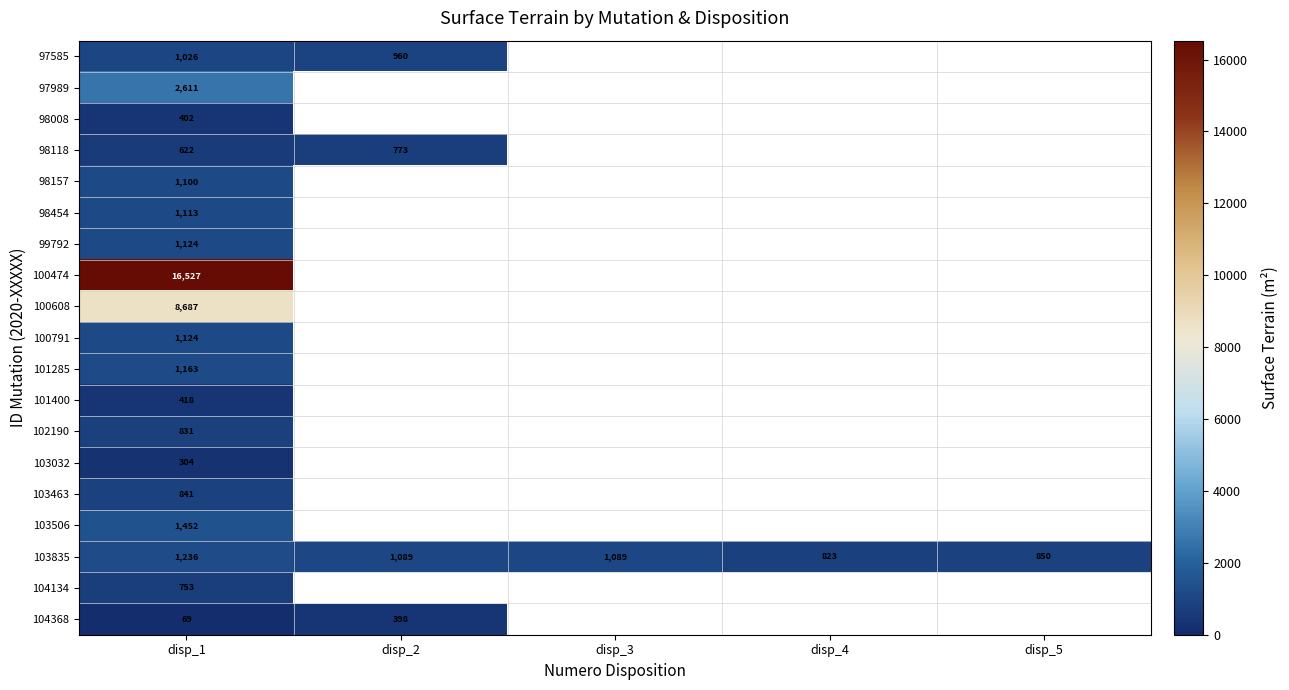

Is it true that 98008 equals 402 at disp_1?

True